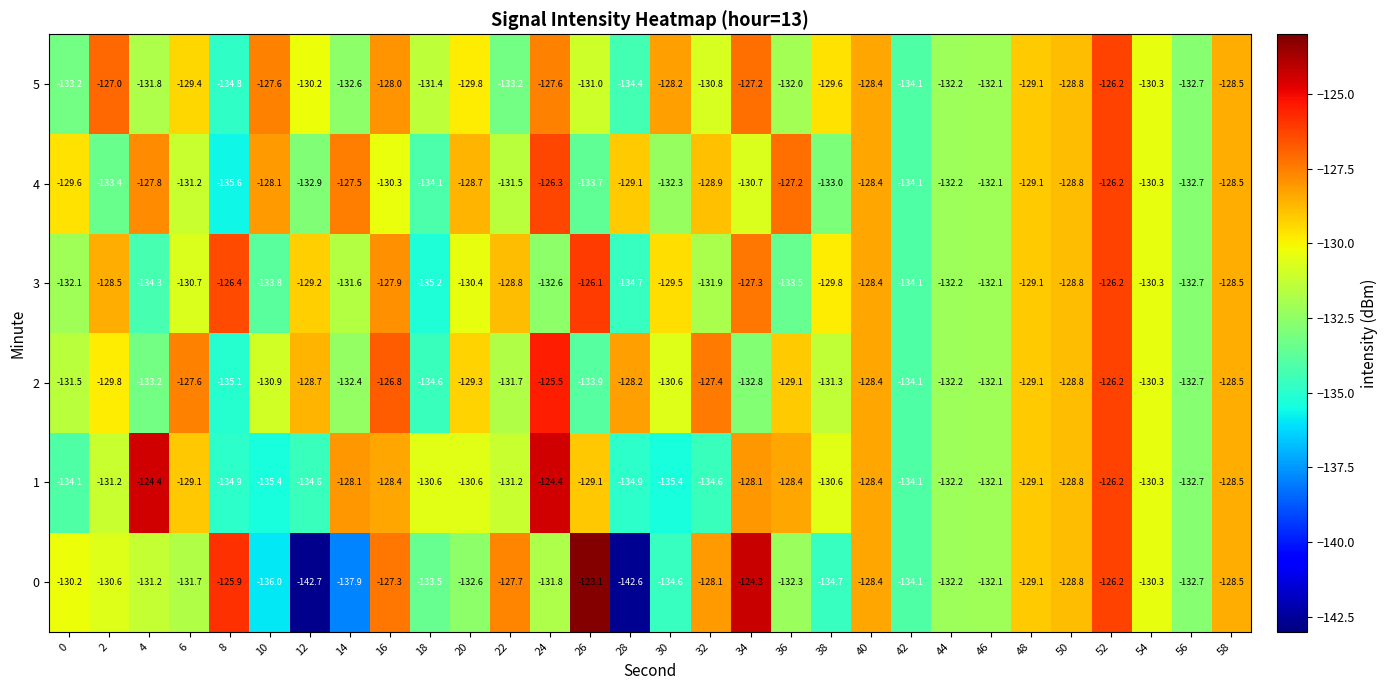

The 2 series shows -132.8 at 34. True or false?

True